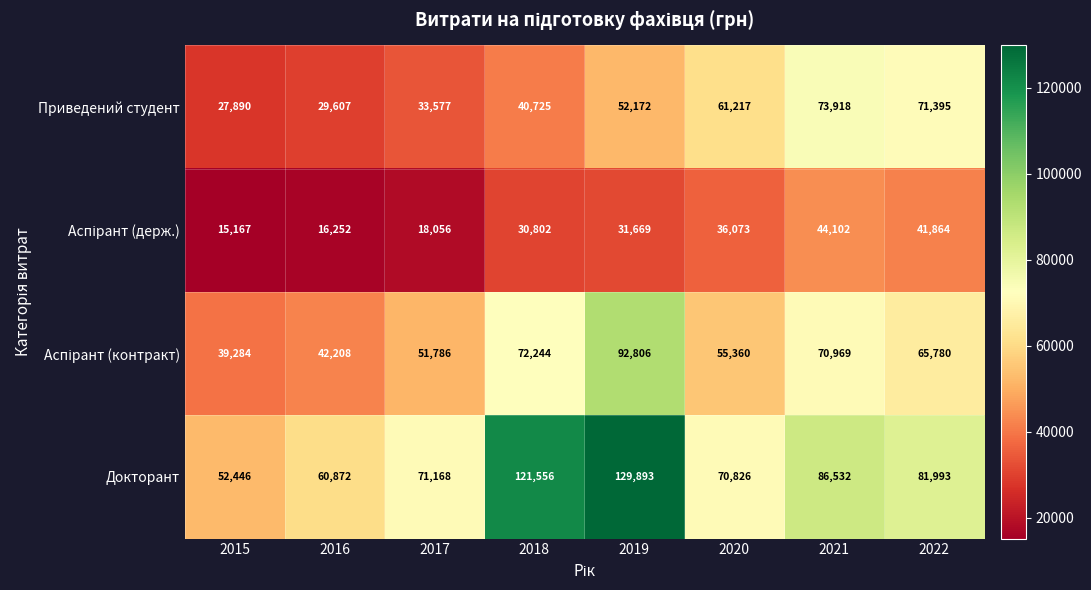

How many distinct data groups are displayed?

4